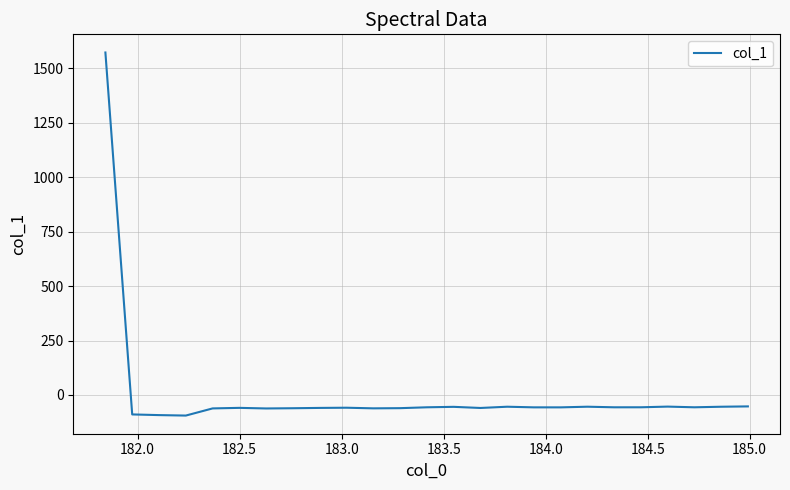

What is the smallest value displayed?

-94.6